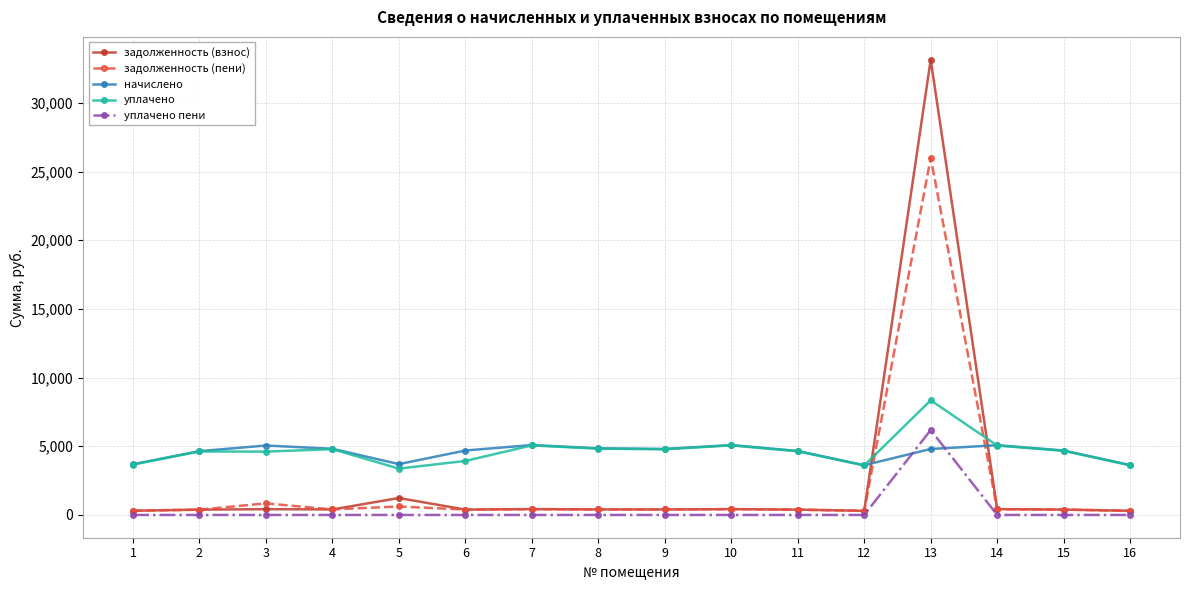

At which category is the sum across all series the highest?

13